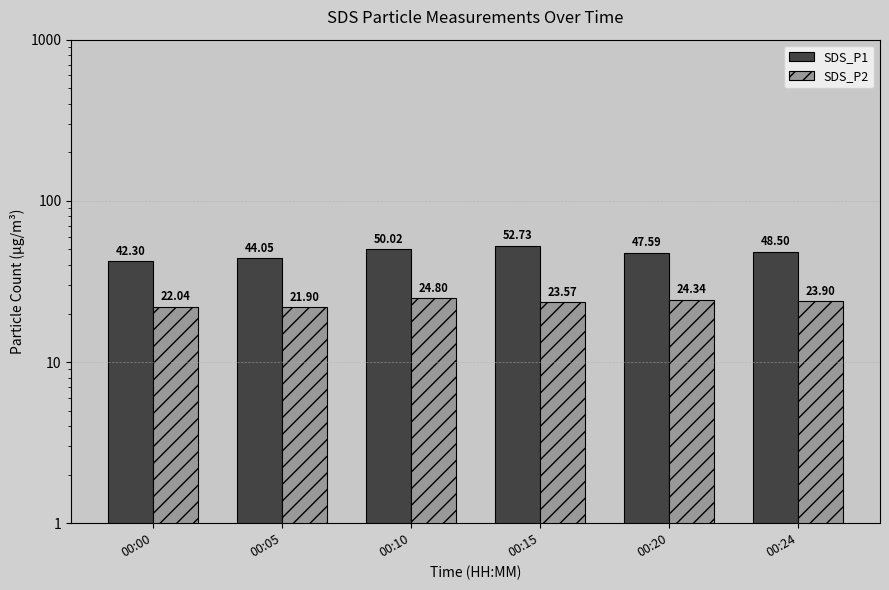

Which series has the largest total across all categories?

SDS_P1